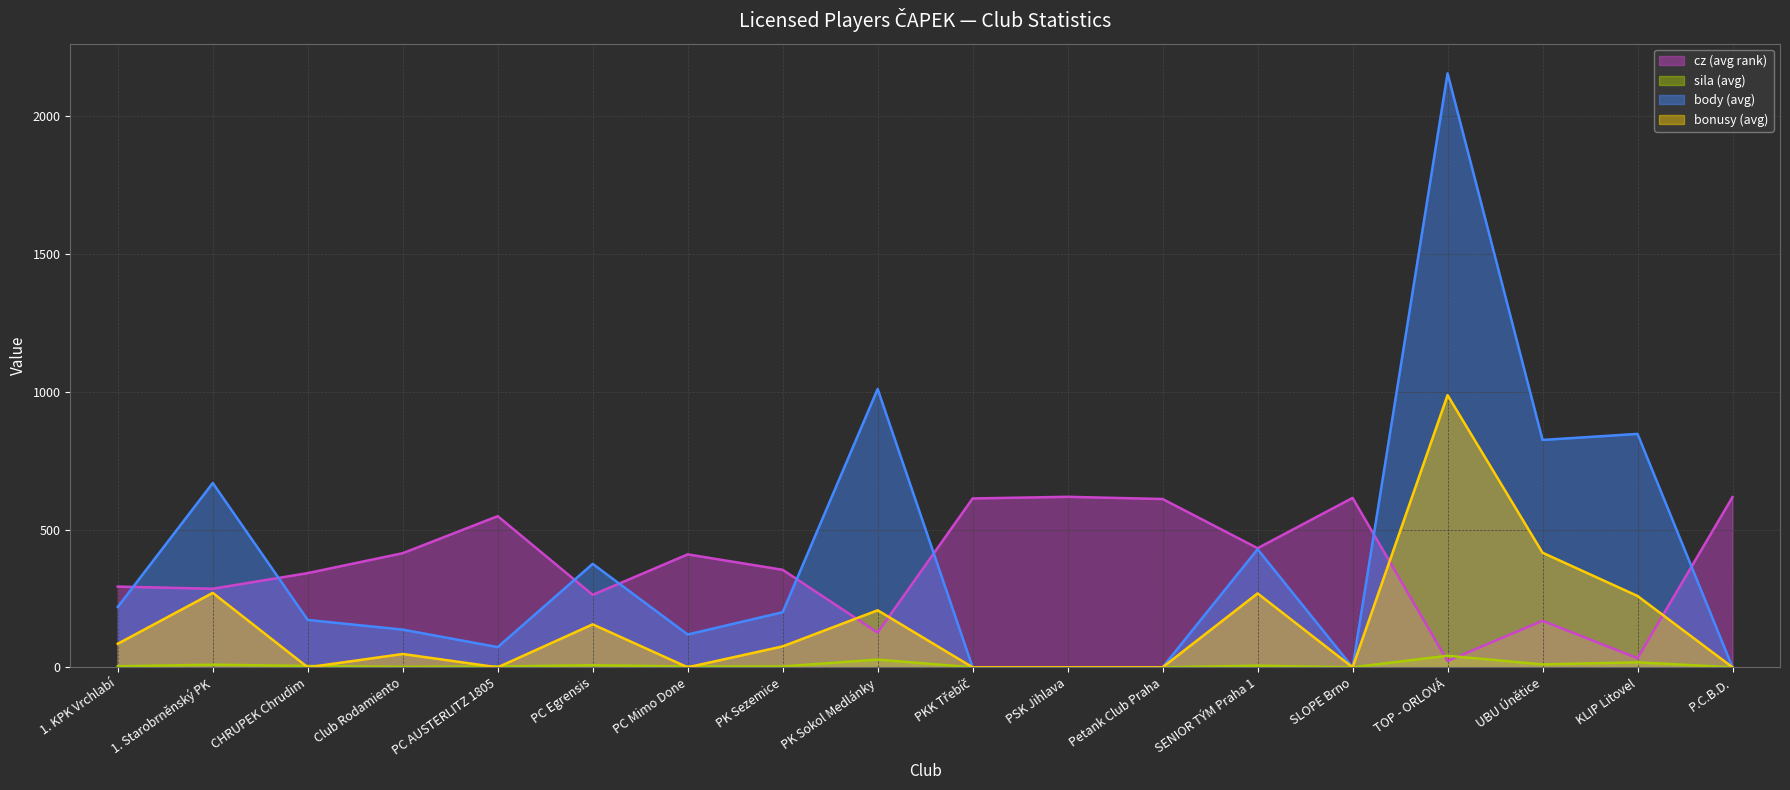

What position from the right is 1. KPK Vrchlabí?

18